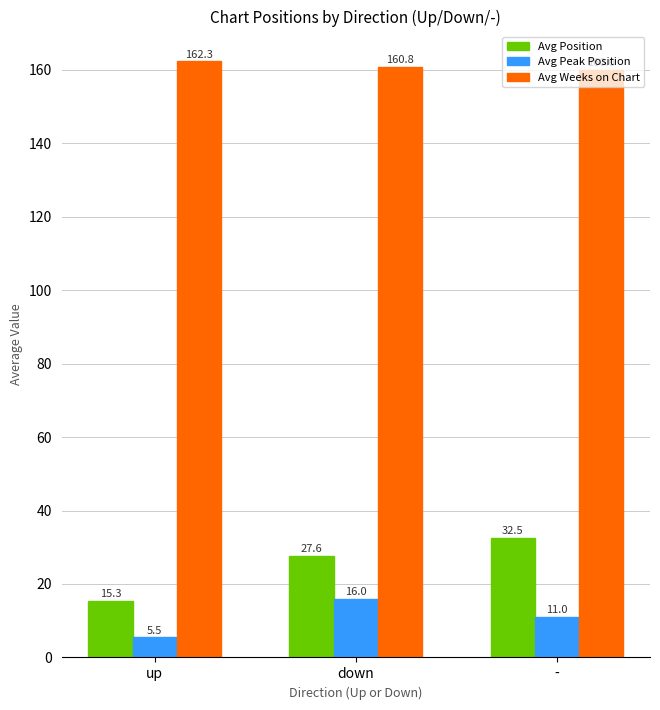

Reading left to right, extract all data points from this chart.

Avg Position: 15.3	27.6	32.5
Avg Peak Position: 5.5	16.0	11.0
Avg Weeks on Chart: 162.3	160.8	160.0